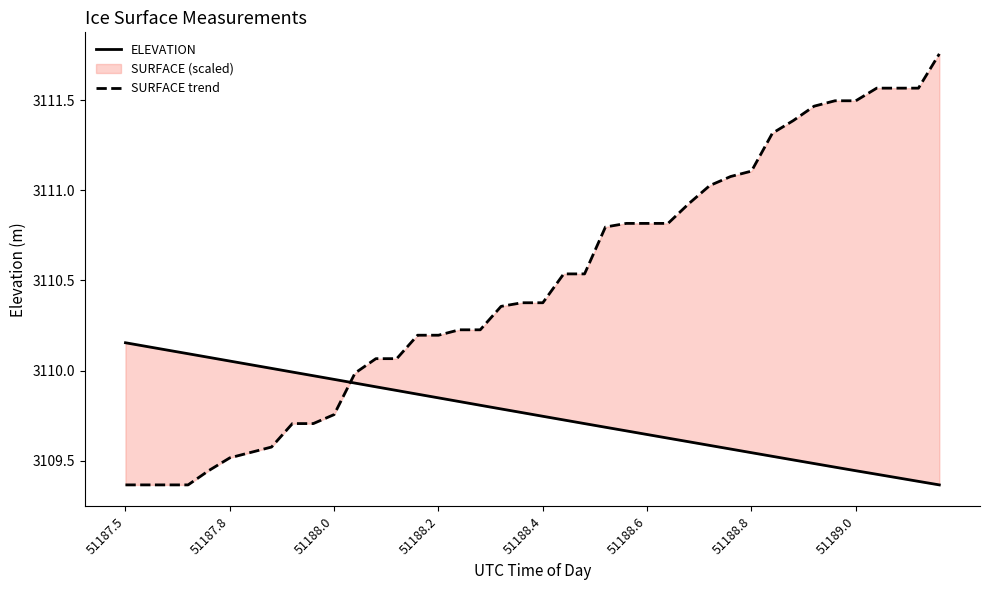

How many lines are shown in the chart?

2